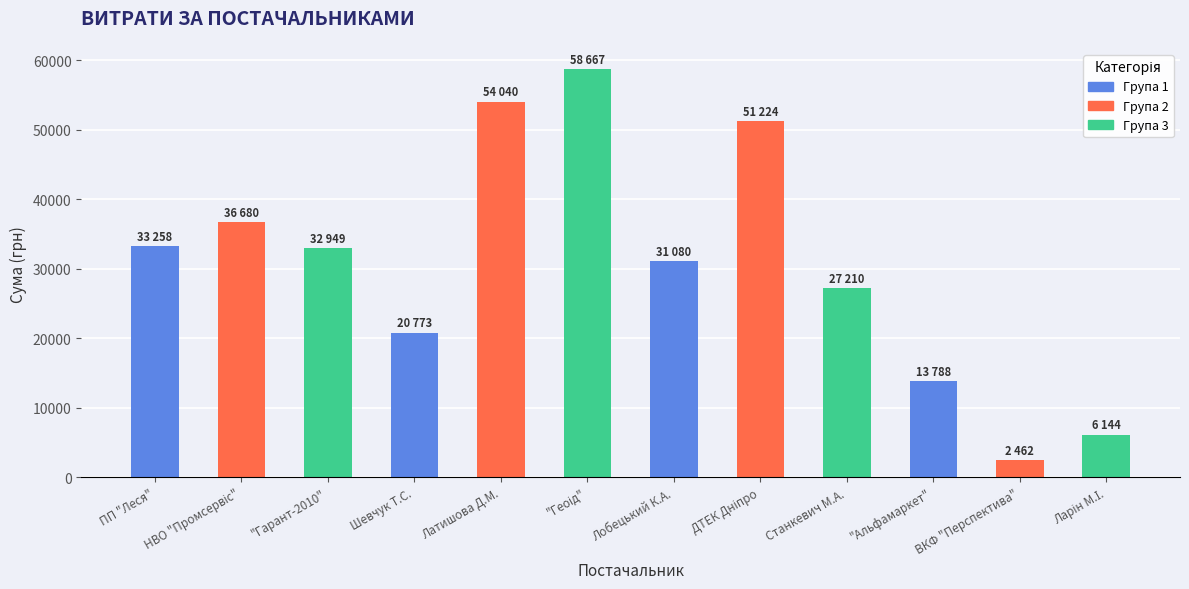

Is it true that the value at Лобецький К.А. is 20467.9?

False